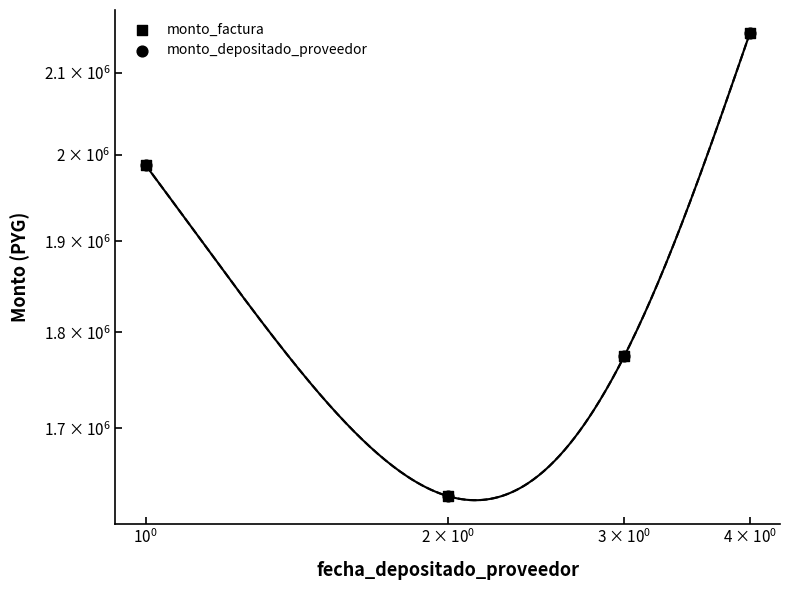

What are all the series names shown in the legend?

monto_factura, monto_depositado_proveedor